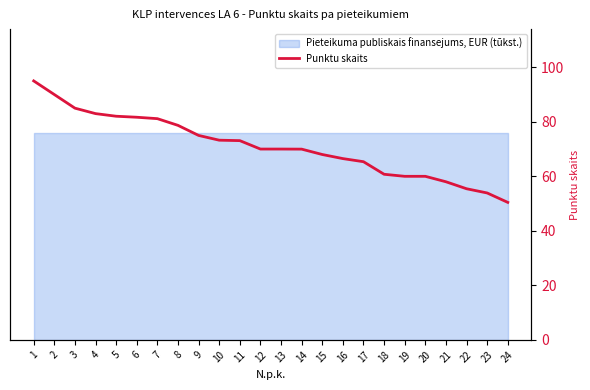

Which has a higher value, 7 or 9?

7